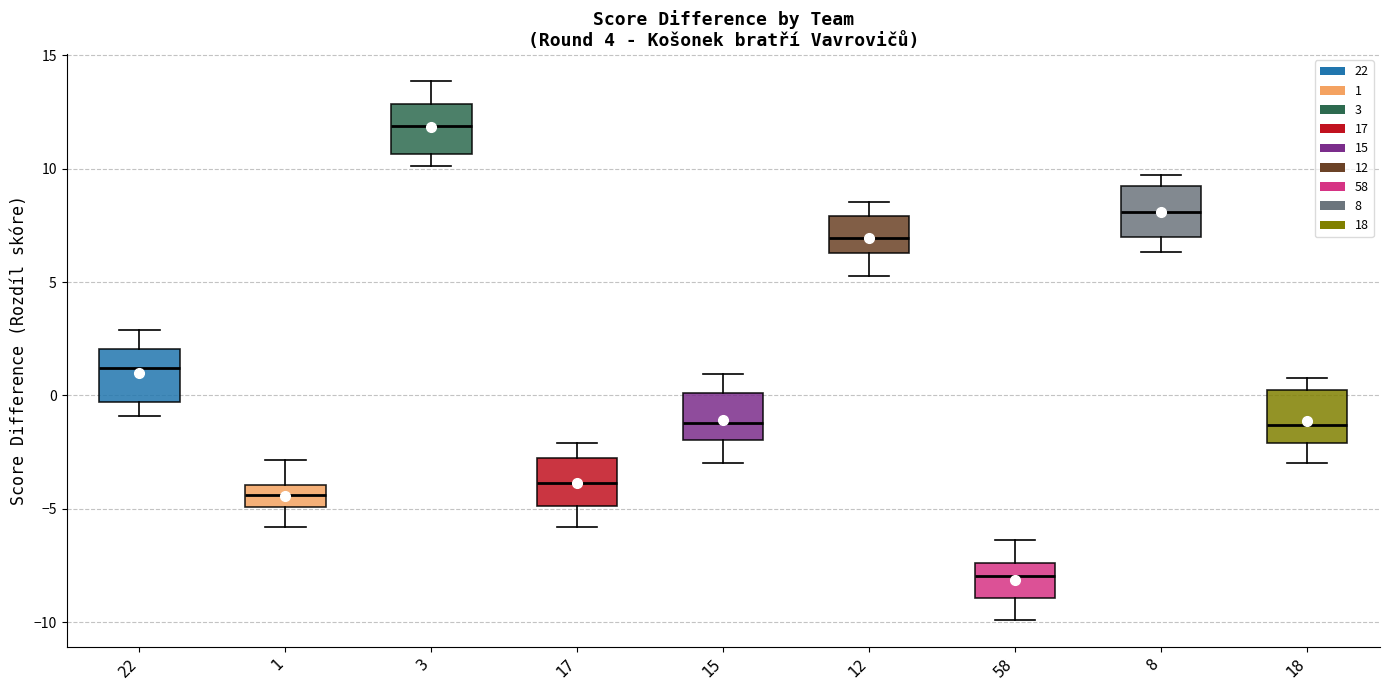

Reading left to right, transcribe this box plot: for each box, give where its median line is, the range the box spans, and where its two whiskers end, as read against the y-axis. The values are not printed on the chart, so give them approximately, as read against the axis.

22: median 1.0, box -0.5 to 2.0, whiskers -1.0 to 3.0
1: median -4.5, box -5.0 to -4.0, whiskers -6.0 to -3.0
3: median 12.0, box 10.5 to 13.0, whiskers 10.0 to 14.0
17: median -4.0, box -5.0 to -3.0, whiskers -6.0 to -2.0
15: median -1.0, box -2.0 to 0.0, whiskers -3.0 to 1.0
12: median 7.0, box 6.5 to 8.0, whiskers 5.5 to 8.5
58: median -8.0, box -9.0 to -7.5, whiskers -10.0 to -6.5
8: median 8.0, box 7.0 to 9.0, whiskers 6.5 to 9.5
18: median -1.5, box -2.0 to 0.0, whiskers -3.0 to 1.0